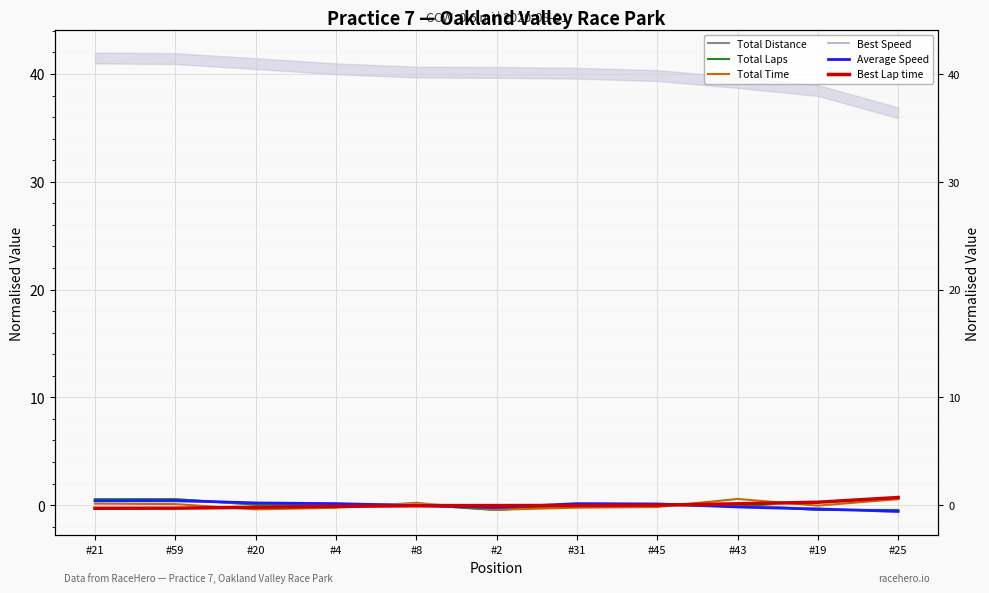

The value of Best Speed at #43 is -0.1. True or false?

False